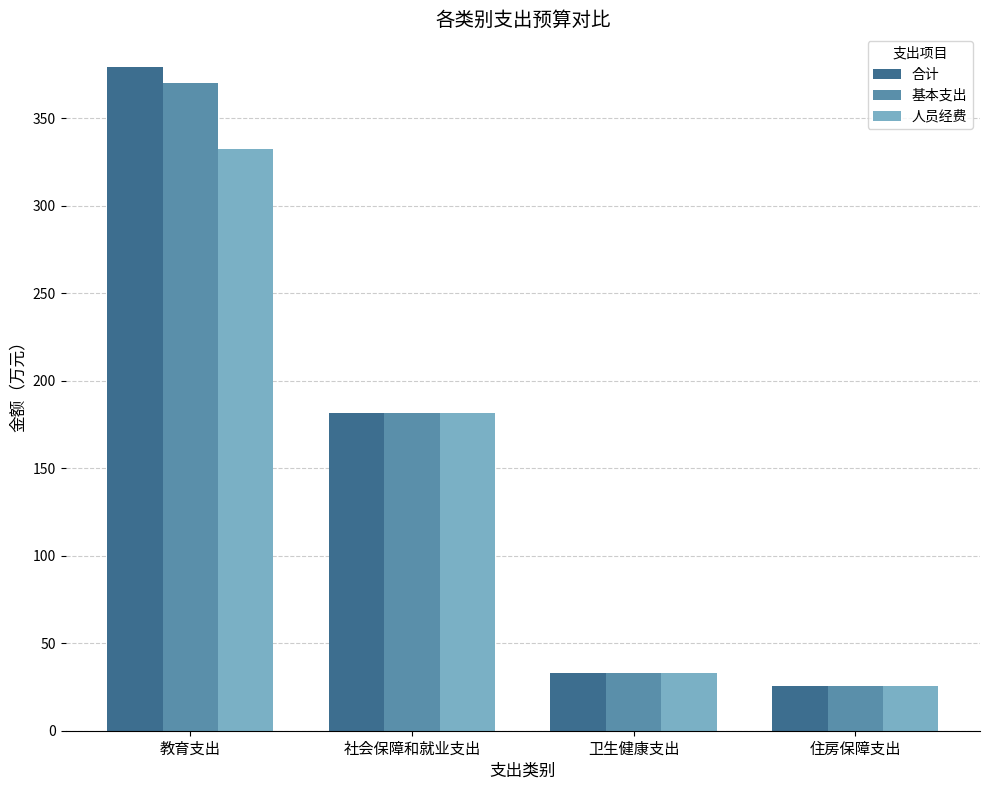

What is the maximum value for 基本支出?

370.1